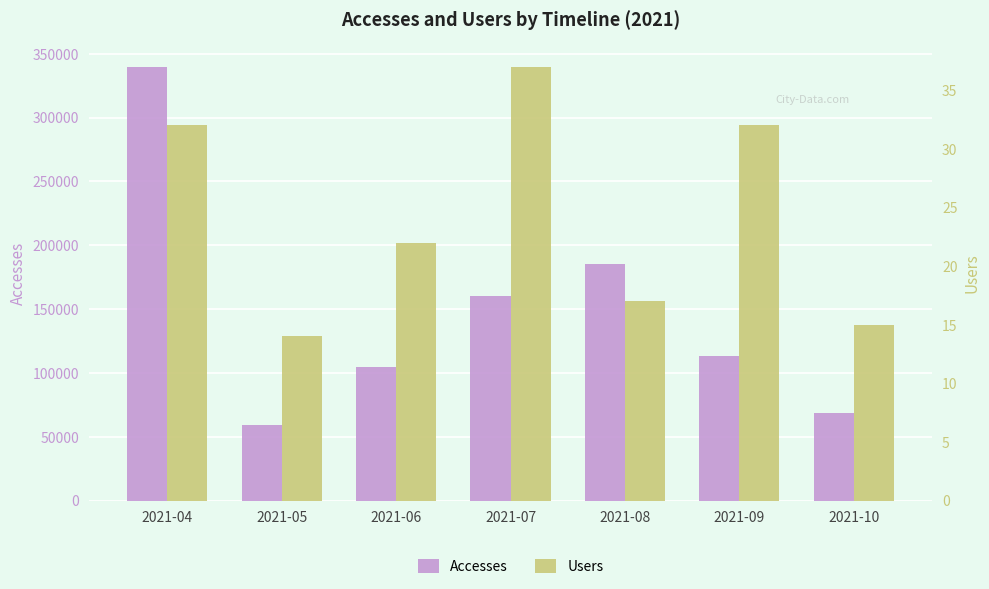

How many data points in Users are above 22?

3